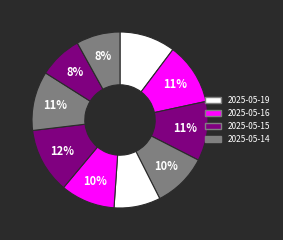

Count the number of slices in the pie.

10